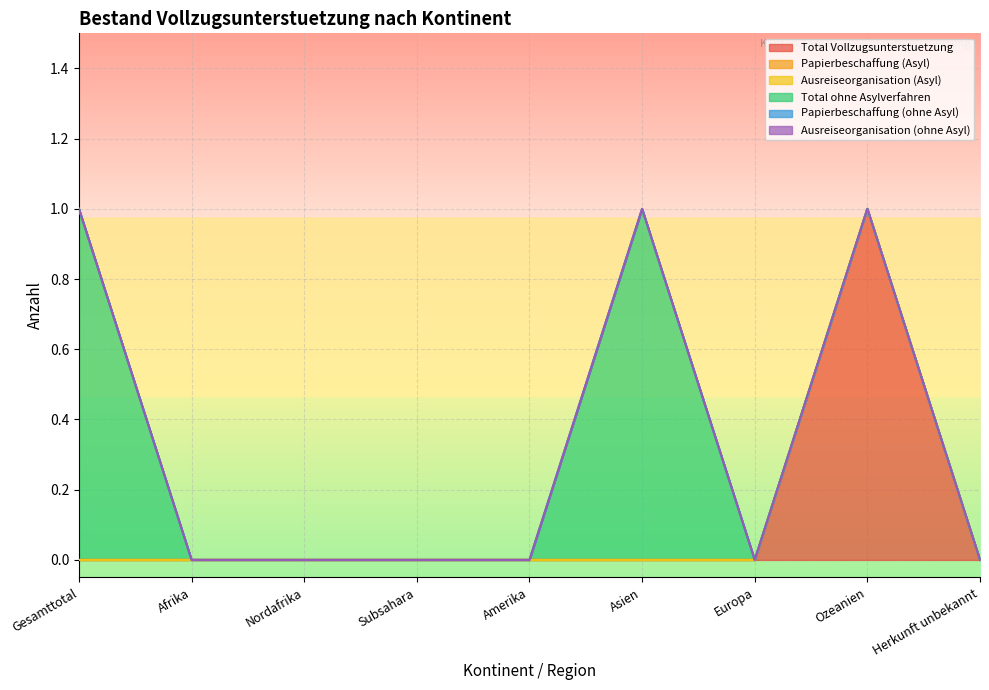

True or false: Papierbeschaffung (ohne Asyl) and Total Vollzugsunterstuetzung intersect in this chart.

False